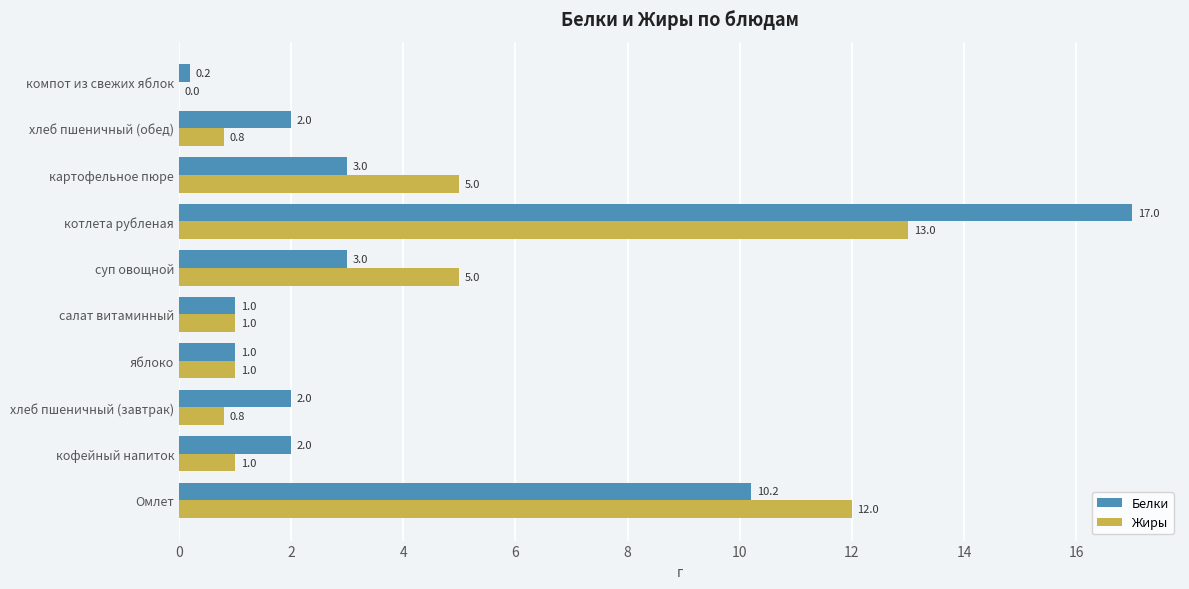

What is the sum of all Белки values?

41.4